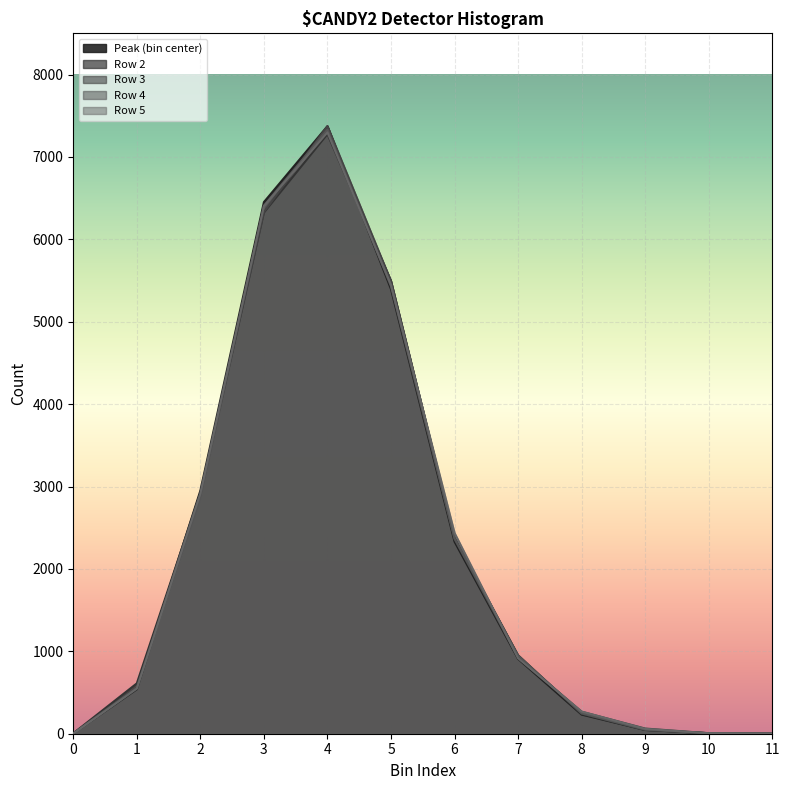

What is the difference between the second highest and minimum values in the Row 4 series?

6407